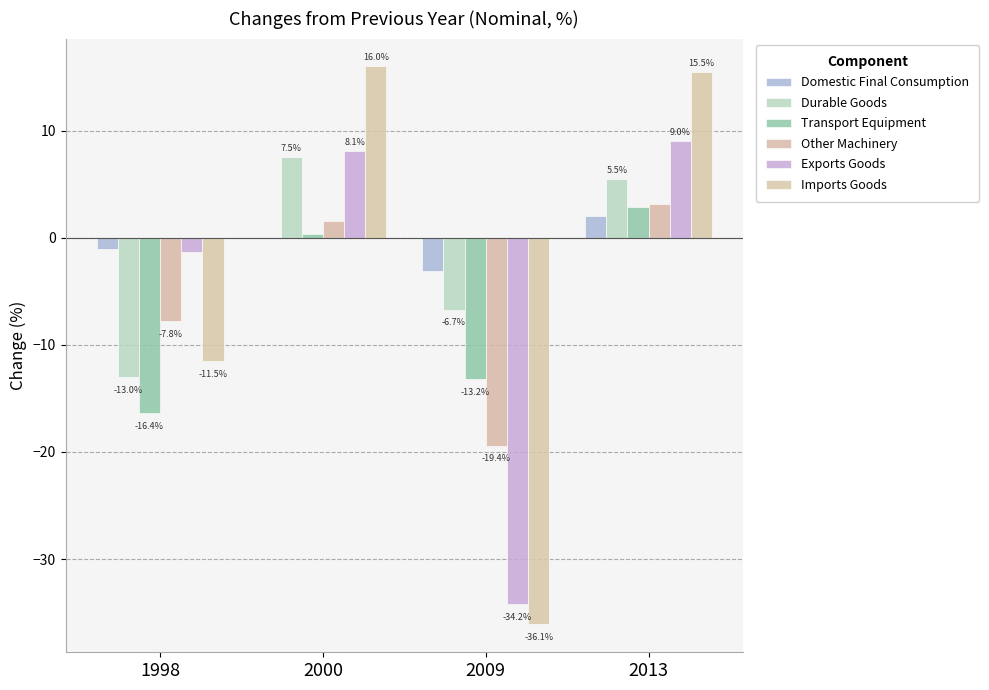

How many series are shown in this chart?

6